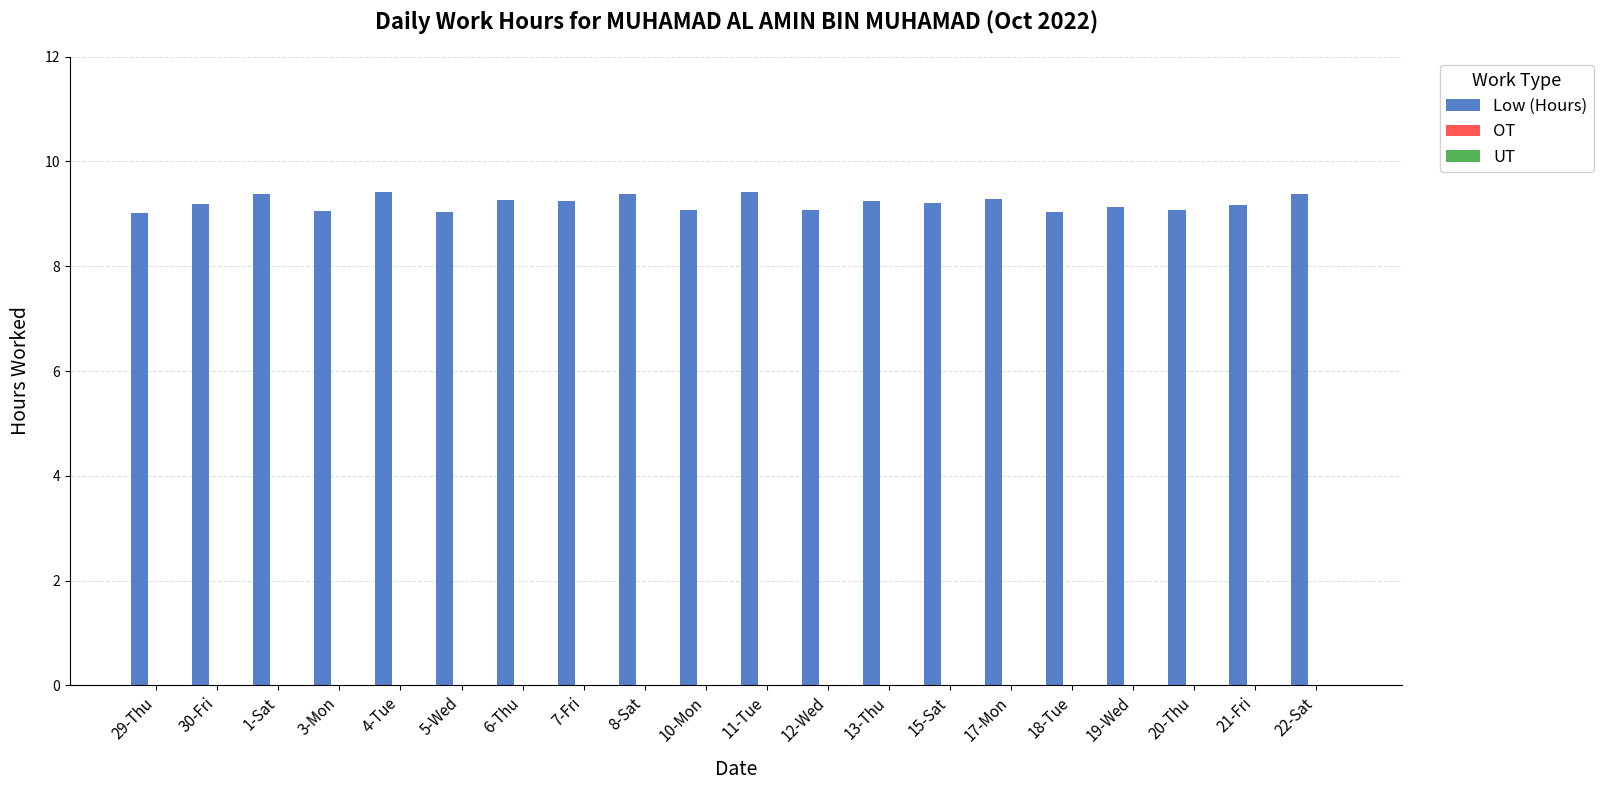

What is the minimum value shown in the chart?

9.0